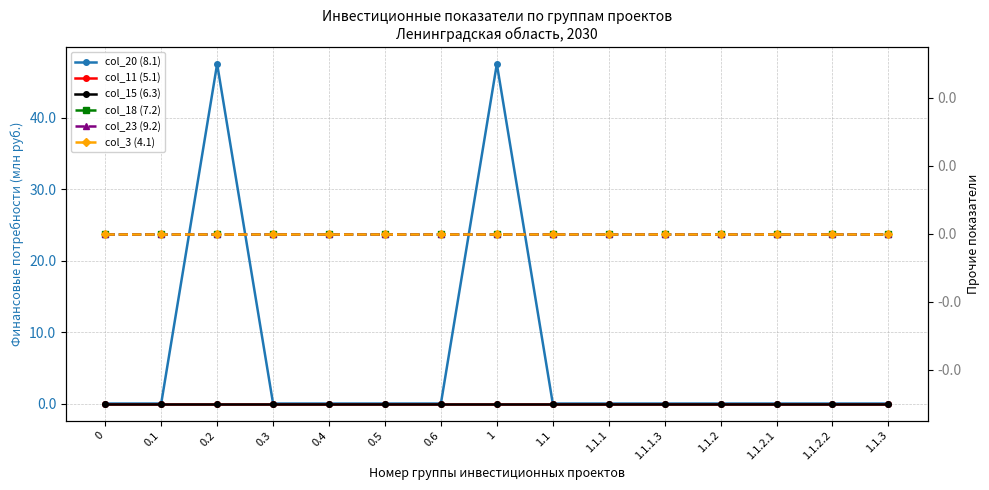

At 0.1, list the series in order from smallest to largest.

col_20 (8.1), col_11 (5.1), col_15 (6.3), col_18 (7.2), col_23 (9.2), col_3 (4.1)